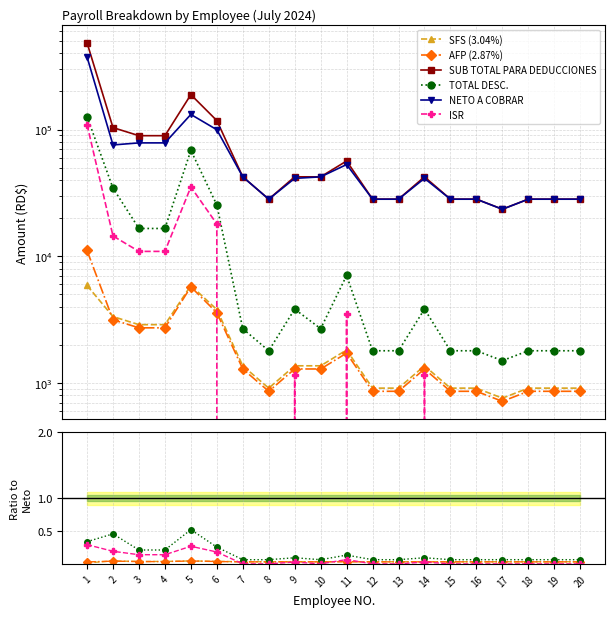

Which has a higher value, 14 or 2?

2